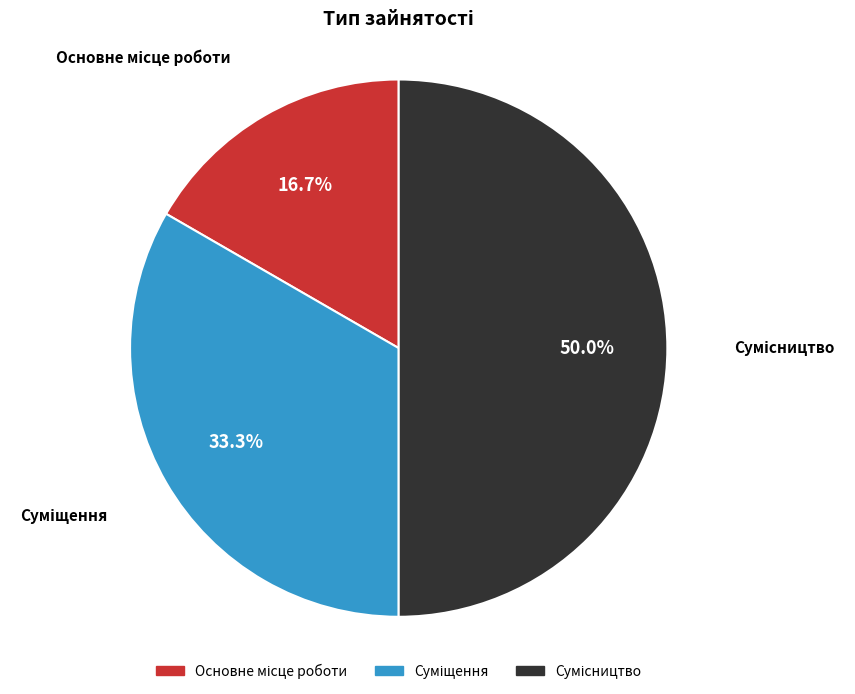

What is the smallest slice in the pie chart?

Основне місце роботи